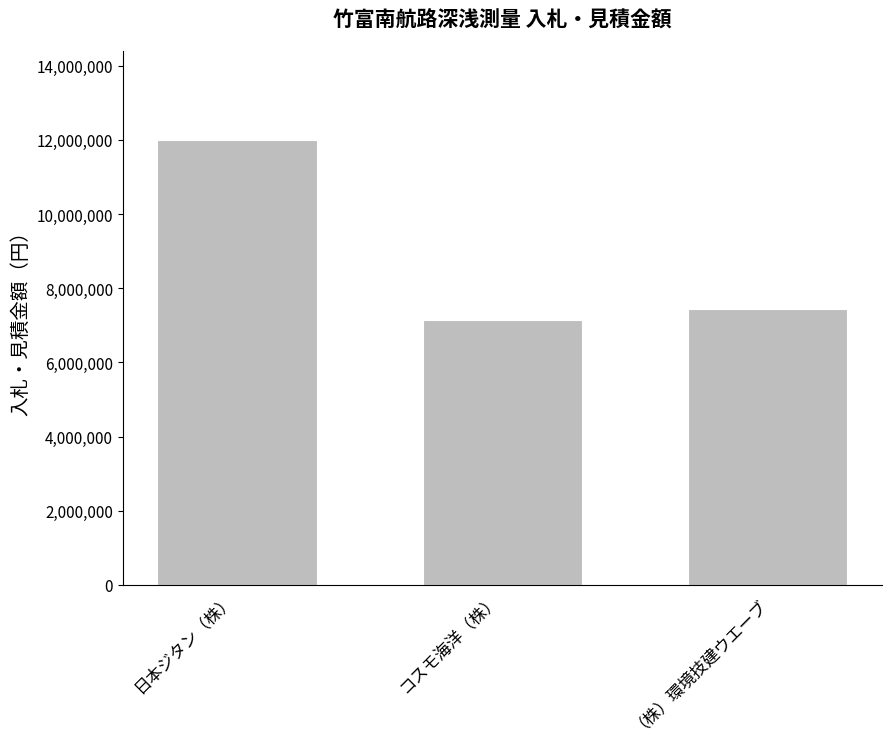

Between コスモ海洋（株） and （株）環境技建ウエーブ, which is larger?

（株）環境技建ウエーブ